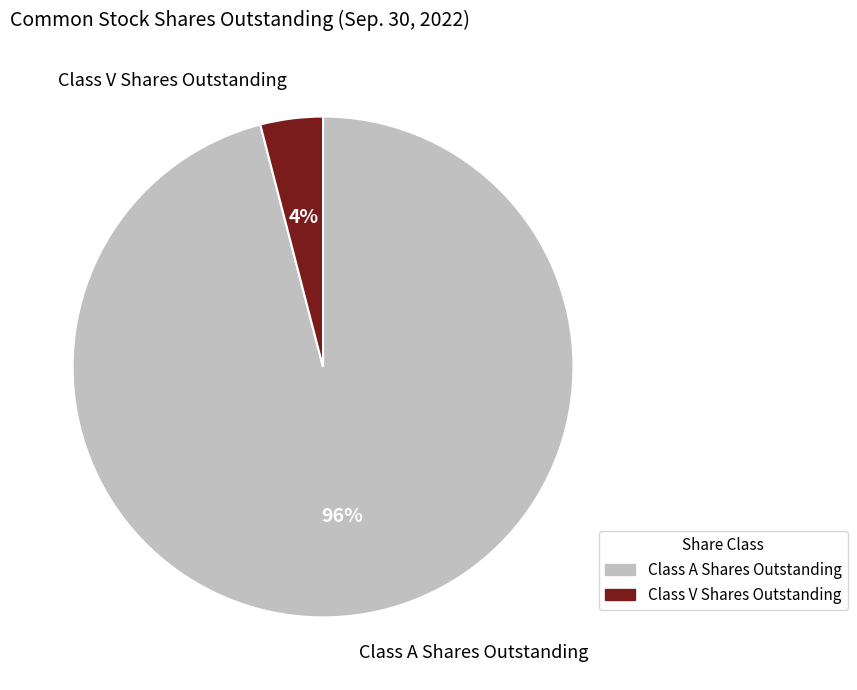

What is the smallest slice in the pie chart?

Class V Shares Outstanding